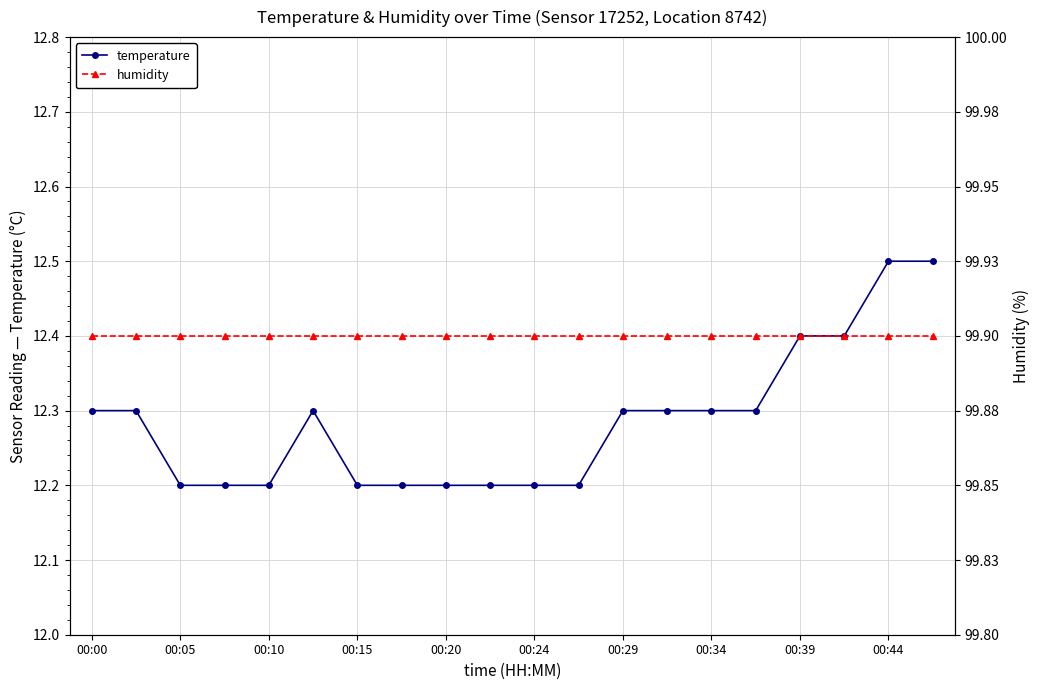

Rank the series by their maximum value, from lowest to highest.

temperature, humidity